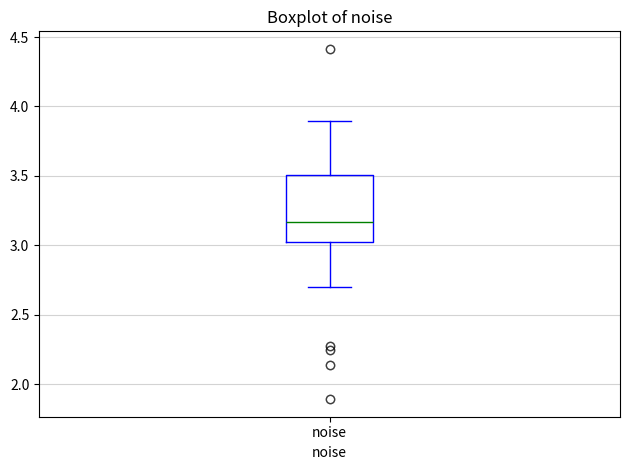

Where does the upper whisker of the box for noise end on the y-axis? The values are not printed on the chart, so give them approximately, as read against the axis.

3.90